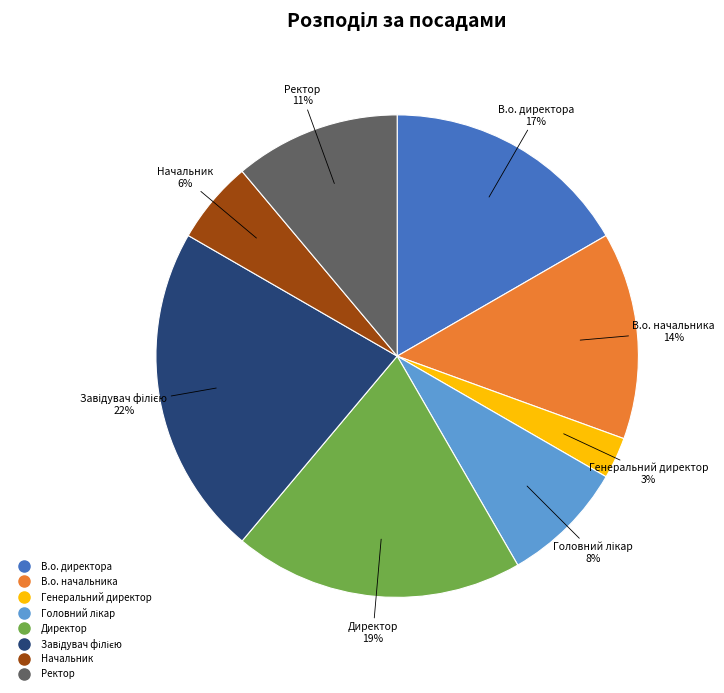

To the nearest percent, what portion does Начальник represent?

6%